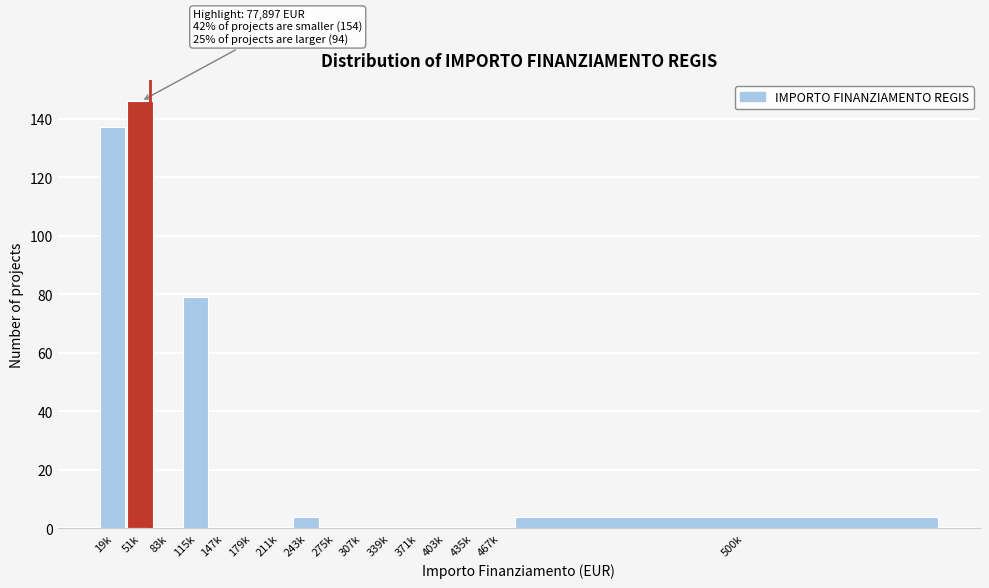

Reading left to right, extract all data points from this chart.

19k=137	51k=146	83k=0	115k=79	147k=0	179k=0	211k=0	243k=4	275k=0	307k=0	339k=0	371k=0	403k=0	435k=0	467k=0	500k=4